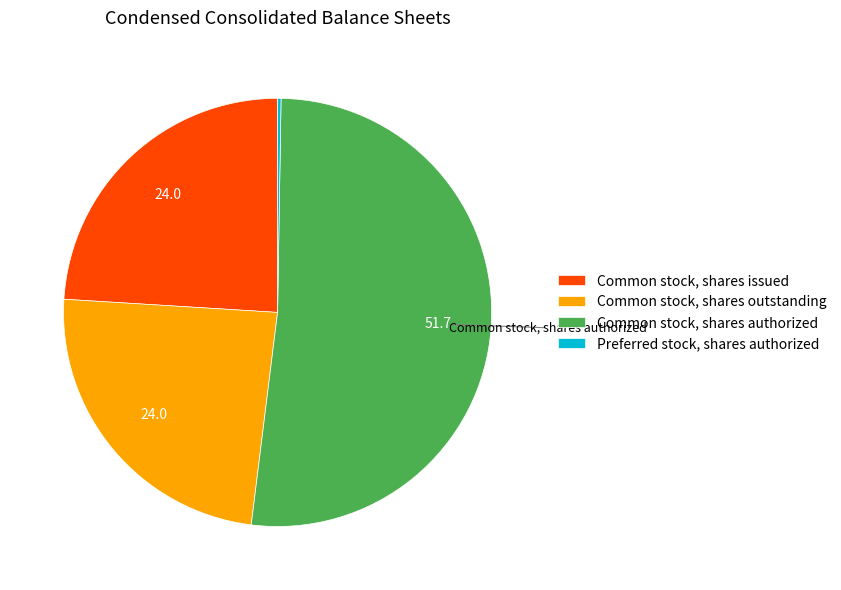

Is the sum of Common stock, shares outstanding and Common stock, shares authorized greater than half?

Yes